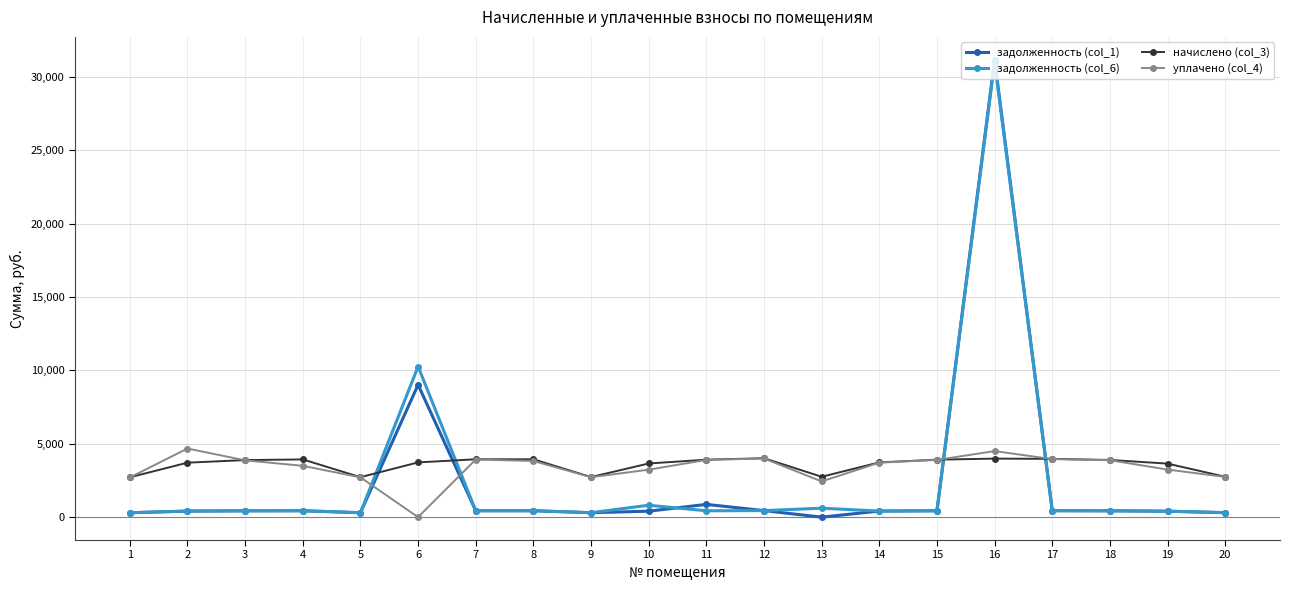

What is the difference between the maximum and minimum values in the задолженность (col_6) series?

30689.1